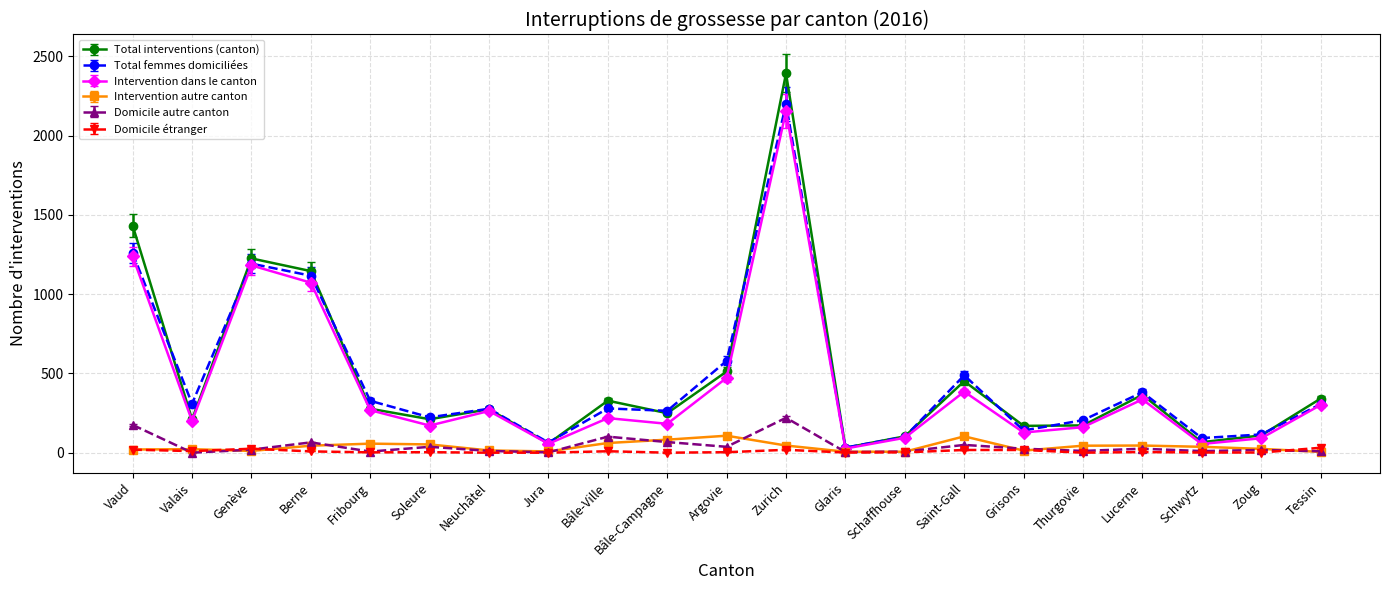

What position from the right is Jura?

14